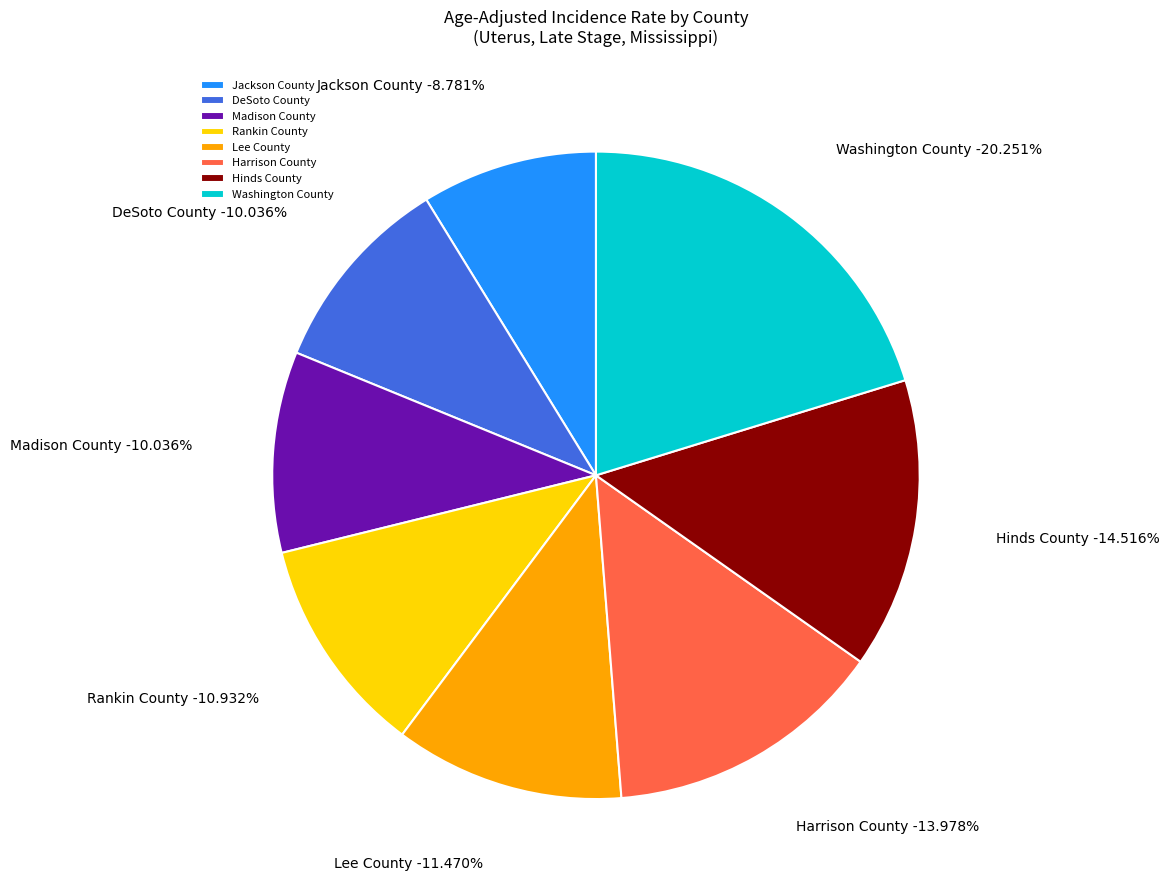

Does any single category account for the majority?

No